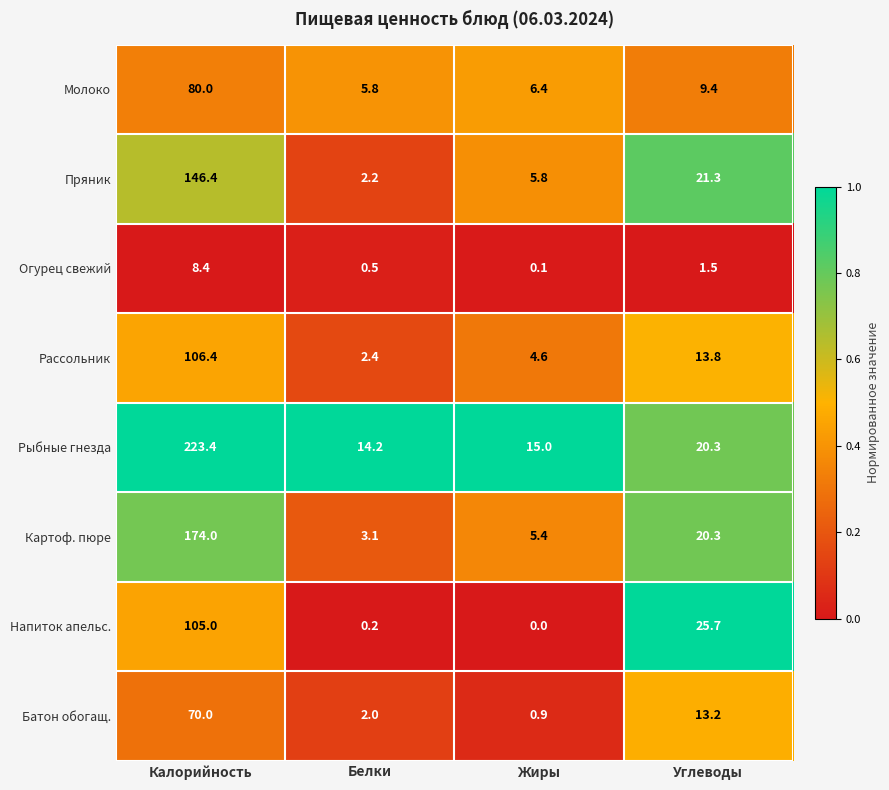

Which category has the lowest value across all series?

Жиры